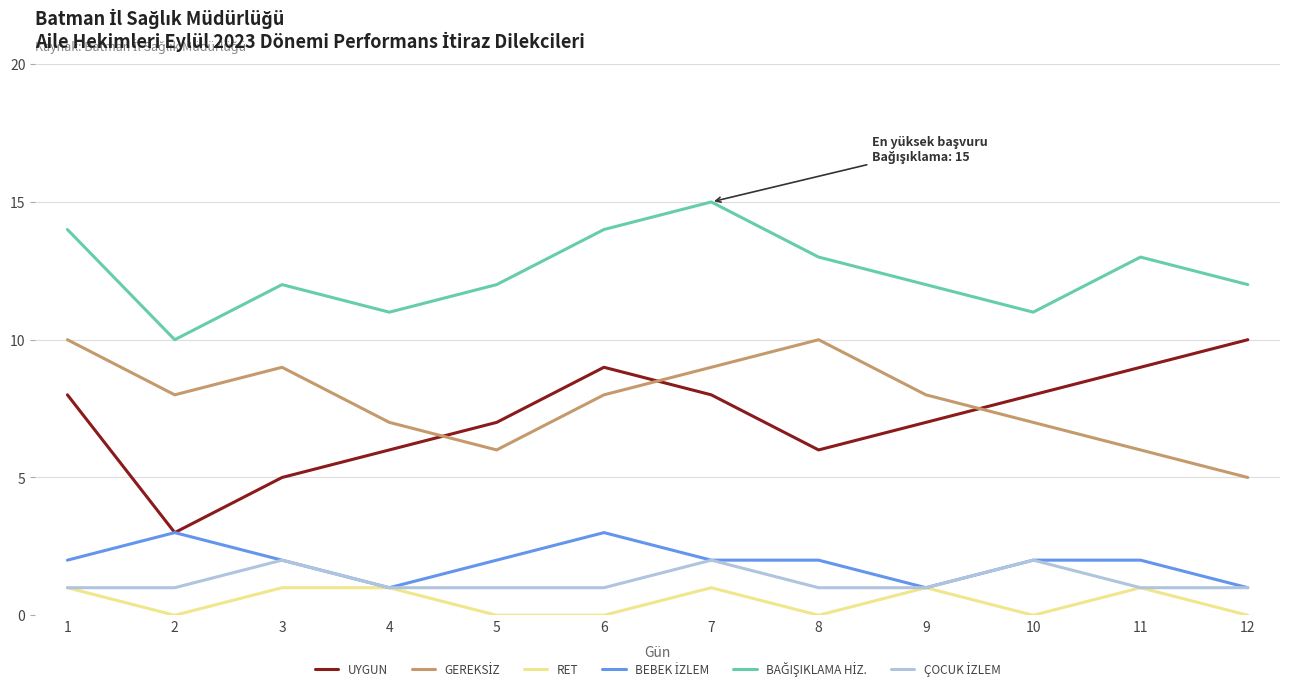

What is the spread (max minus min) of values at 2?

10